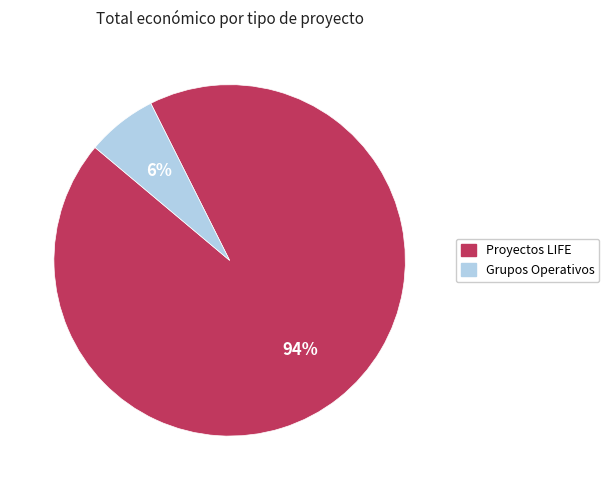

Does any single category account for the majority?

Yes